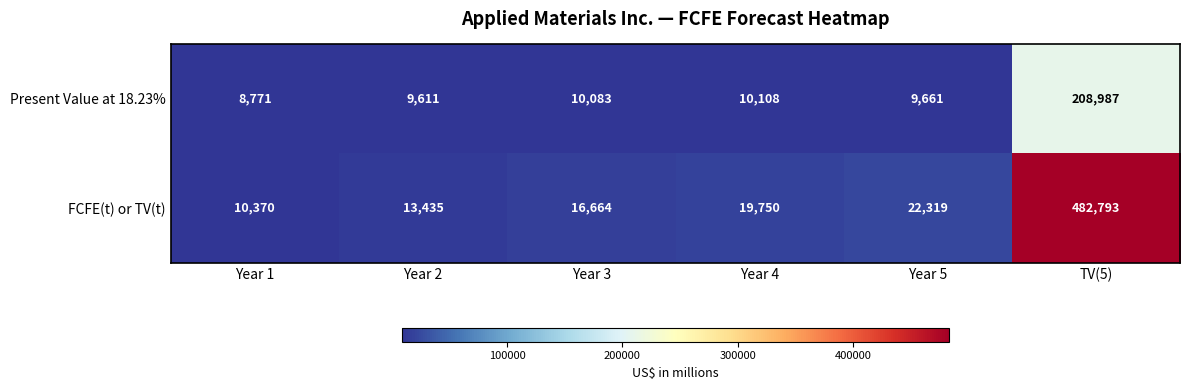

Which series has the largest range (max minus min)?

FCFE(t) or TV(t)